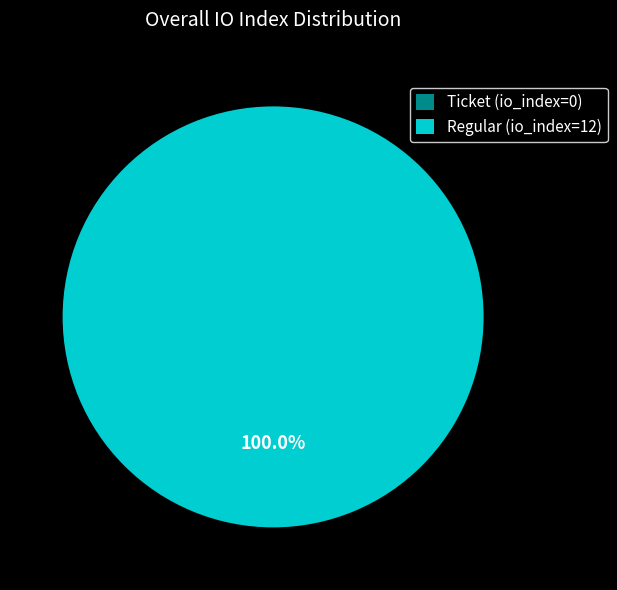

Combined, what portion of the pie is Regular (io_index=12) and Ticket (io_index=0)?

100.0%